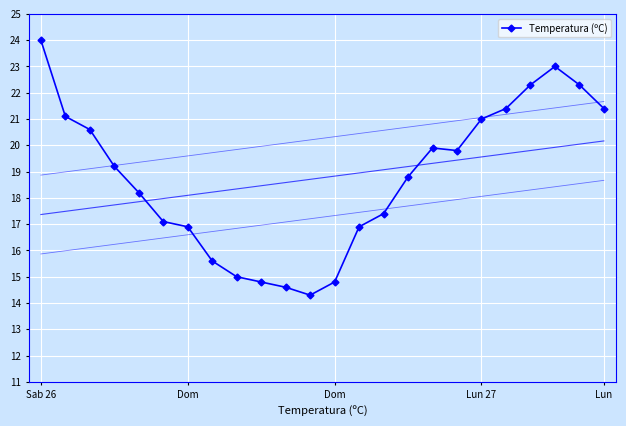

What is the difference between the maximum and minimum values?

9.7